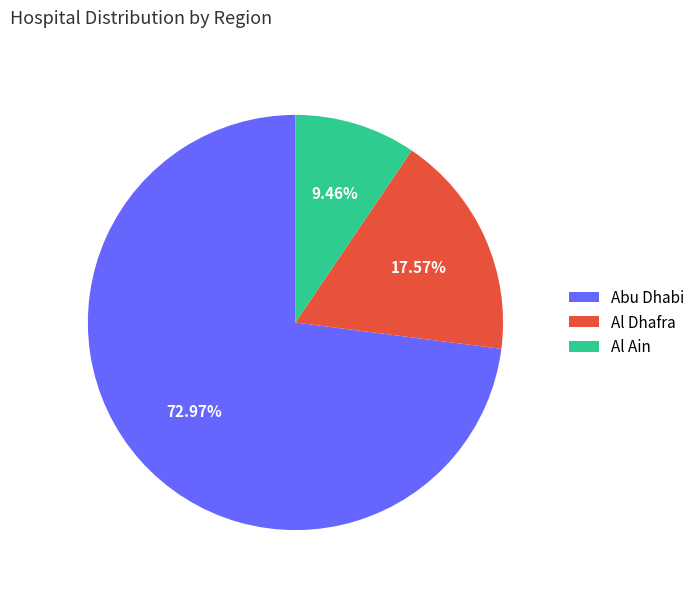

Approximately how many times larger is the value at Abu Dhabi compared to Al Dhafra?

4.2